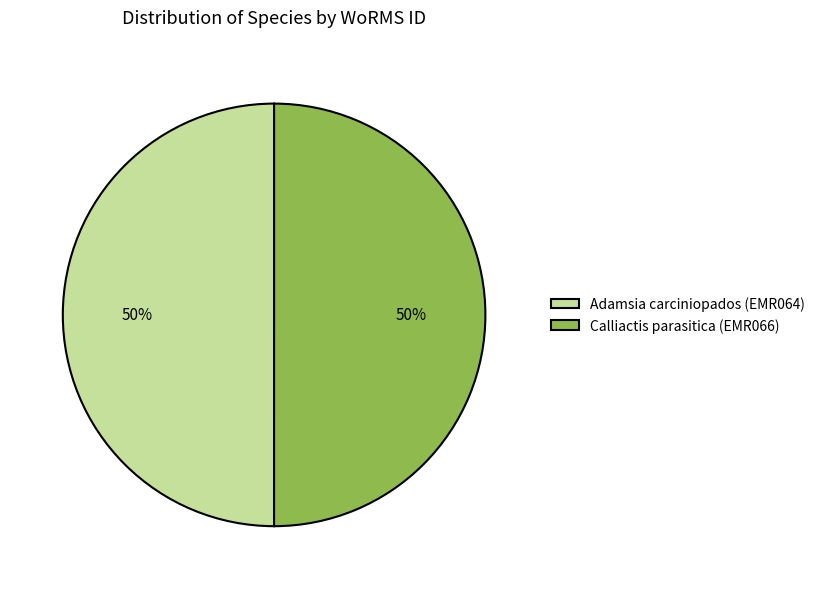

How many slices are in this pie chart?

2